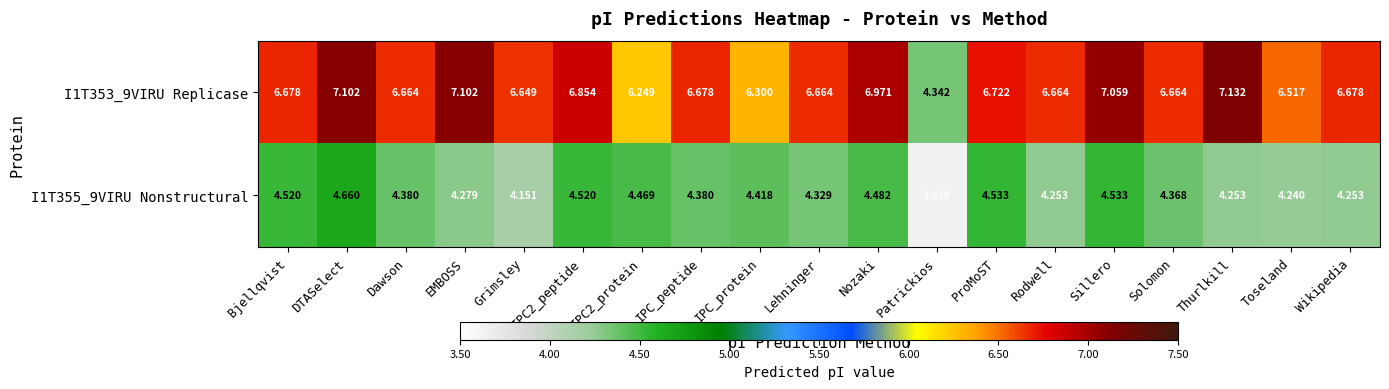

At Wikipedia, list the series in order from smallest to largest.

I1T355_9VIRU Nonstructural, I1T353_9VIRU Replicase